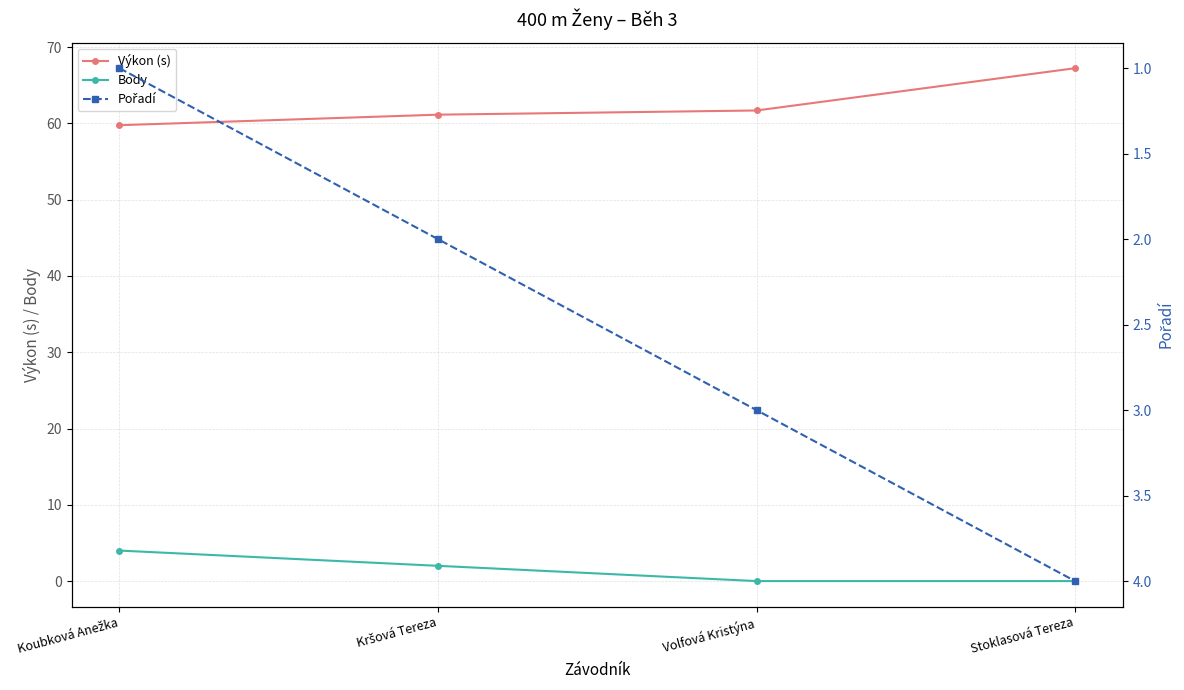

True or false: Výkon (s) has more than 0 interior local peaks.

False